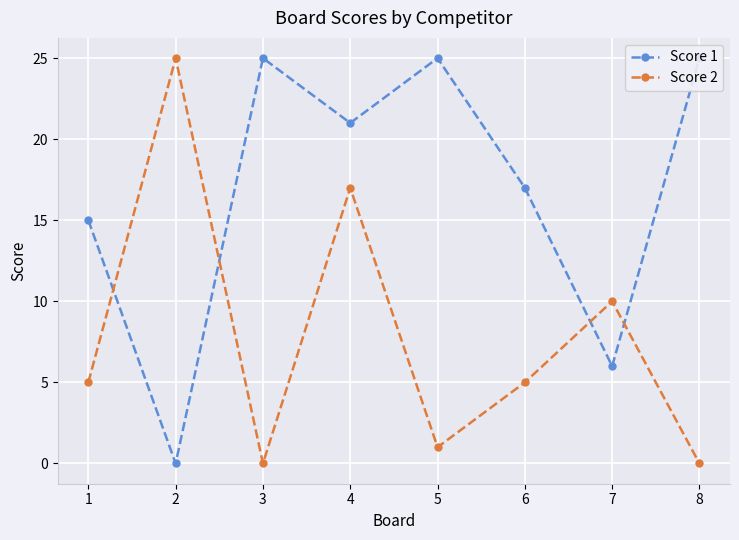

At which label does Score 2 first exceed 5?

2